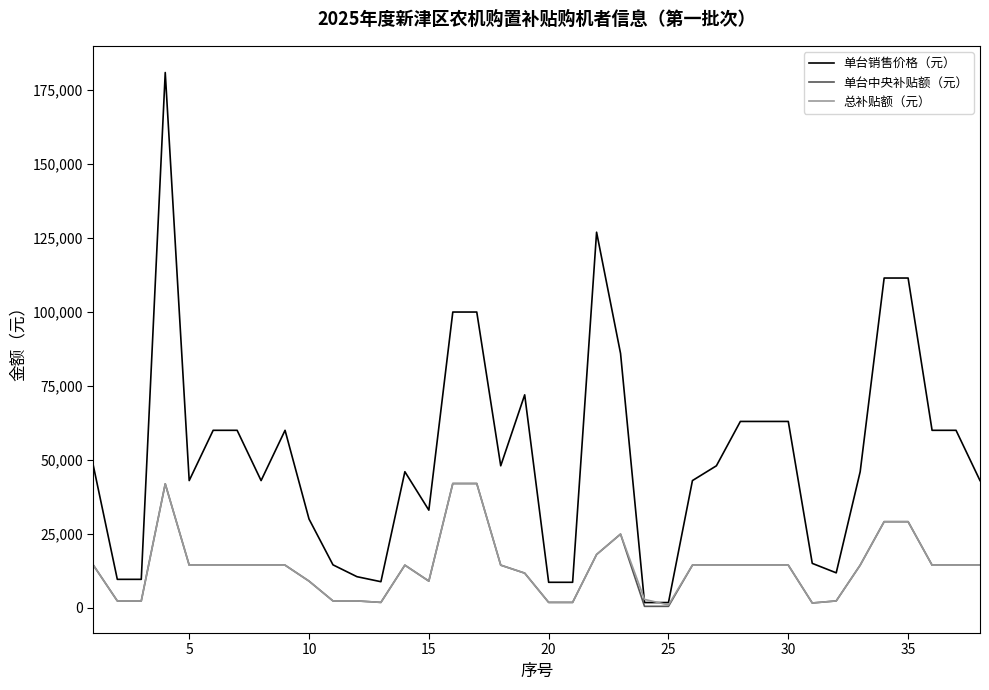

Which series has the largest total across all categories?

单台销售价格（元）